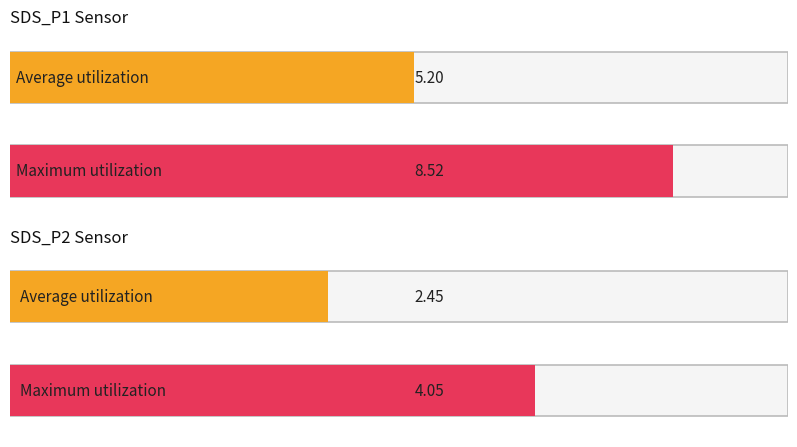

What is the spread (max minus min) of values at 9?

3.3